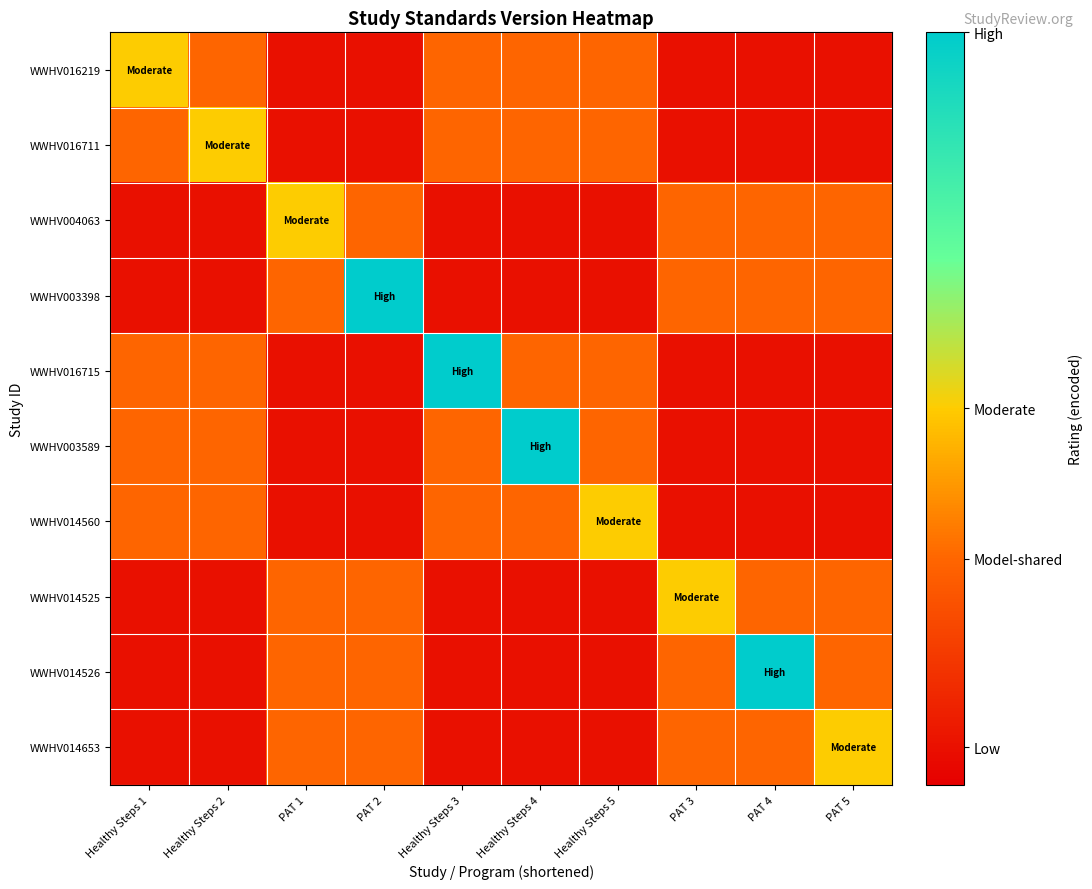

Count the number of data series in this chart.

10